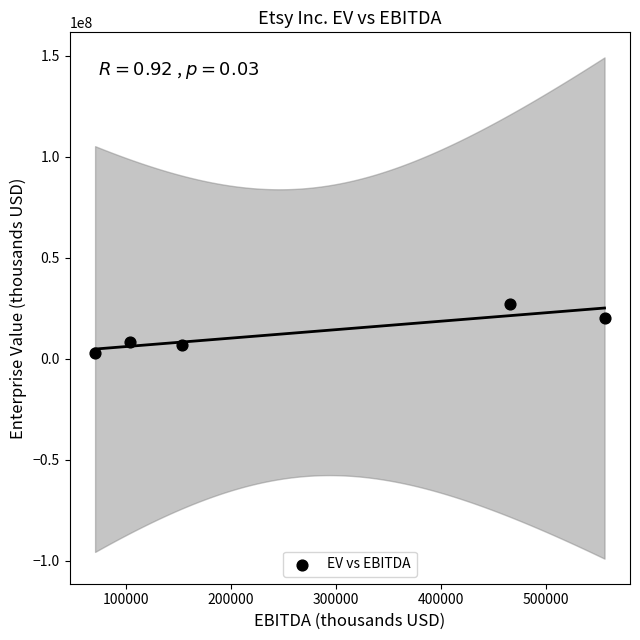

What is the average X value?

269863